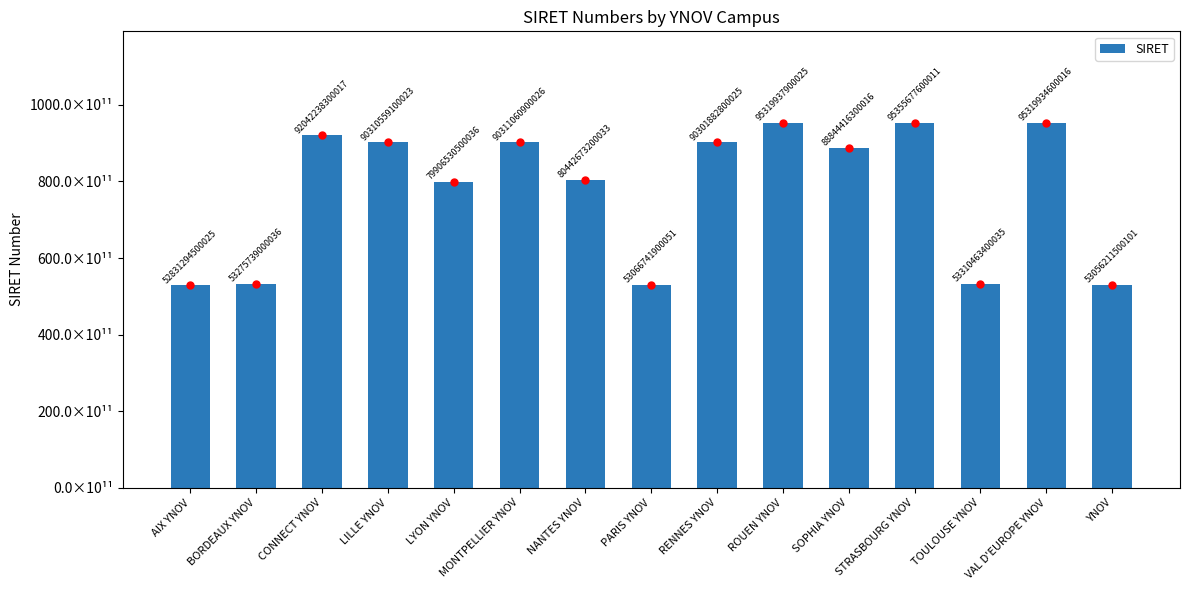

Does the chart contain any negative values?

No